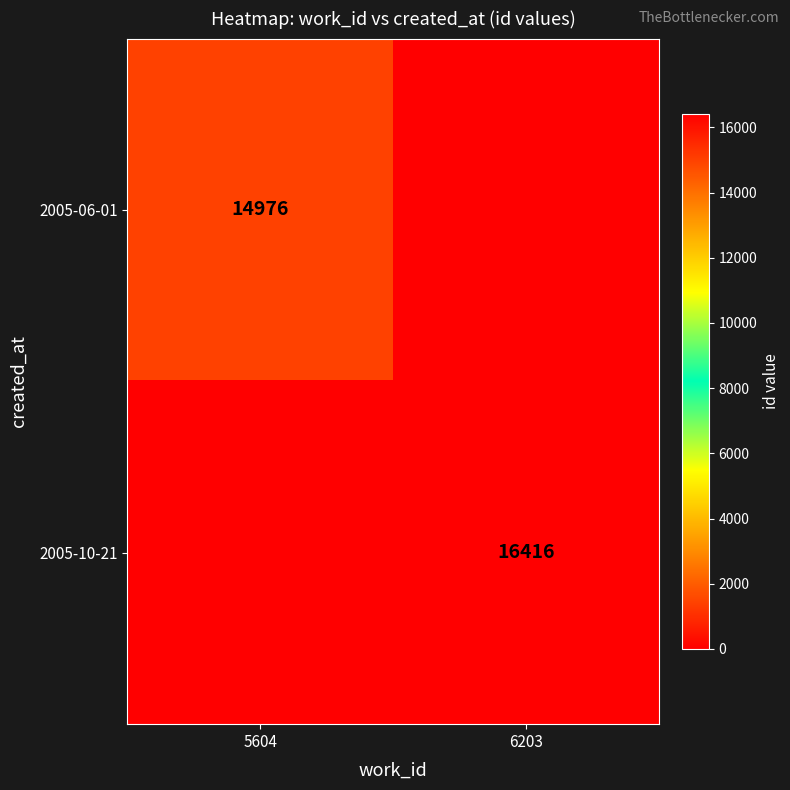

True or false: 2005-06-01 has a value of 14976 at 5604.

True